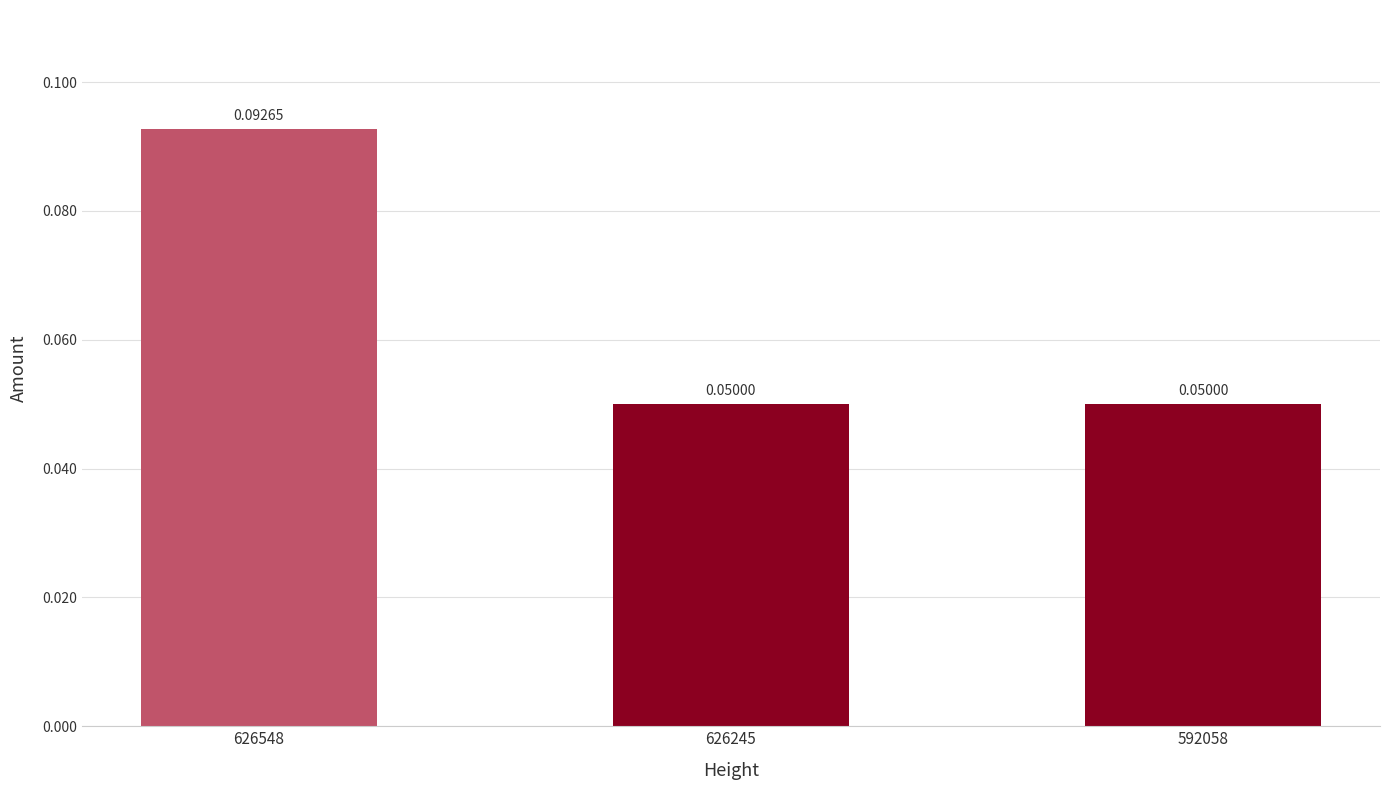

How many distinct data groups are displayed?

1